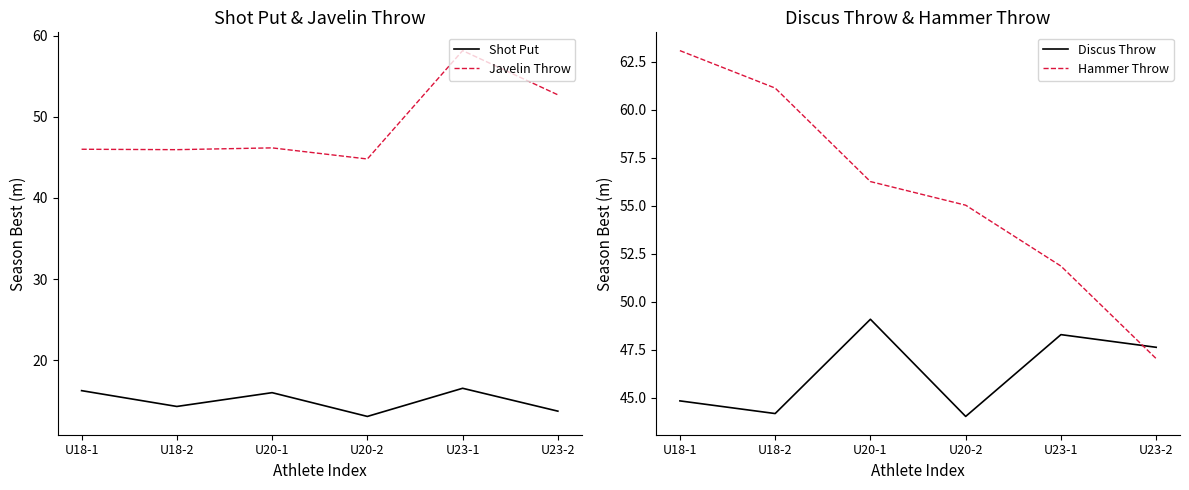

How many series are shown in this chart?

4